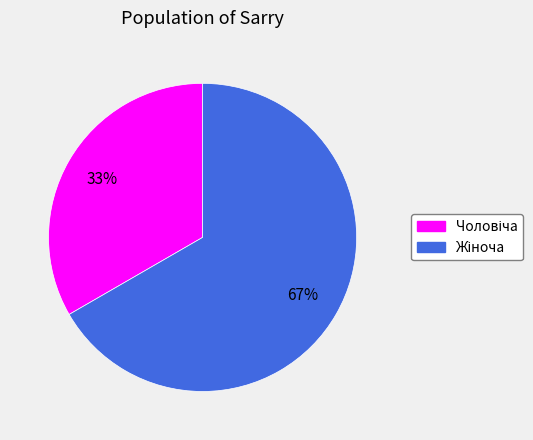

Does any single category account for the majority?

Yes